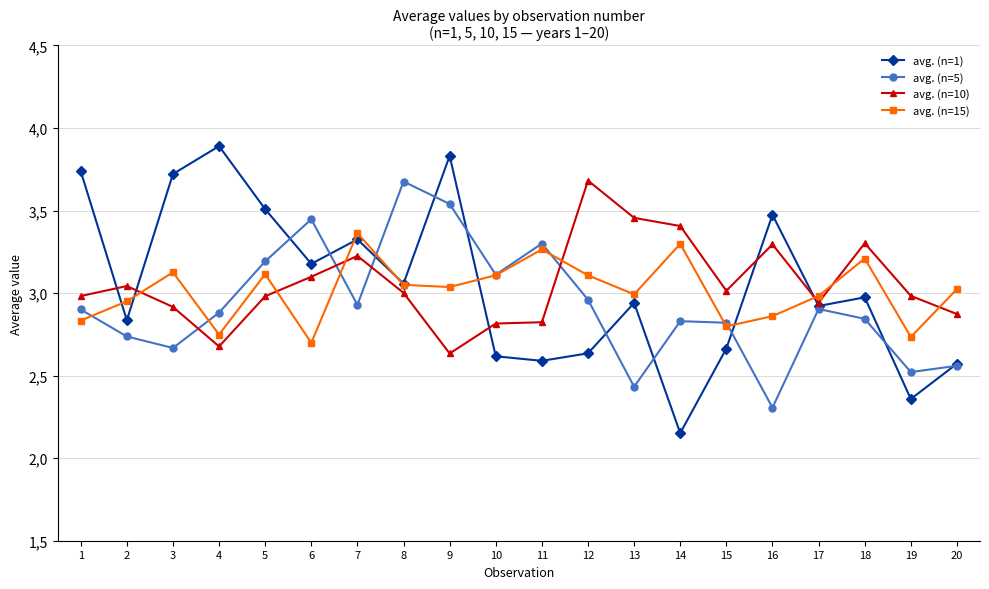

List the series in order of their peak value, highest first.

avg. (n=1), avg. (n=10), avg. (n=5), avg. (n=15)